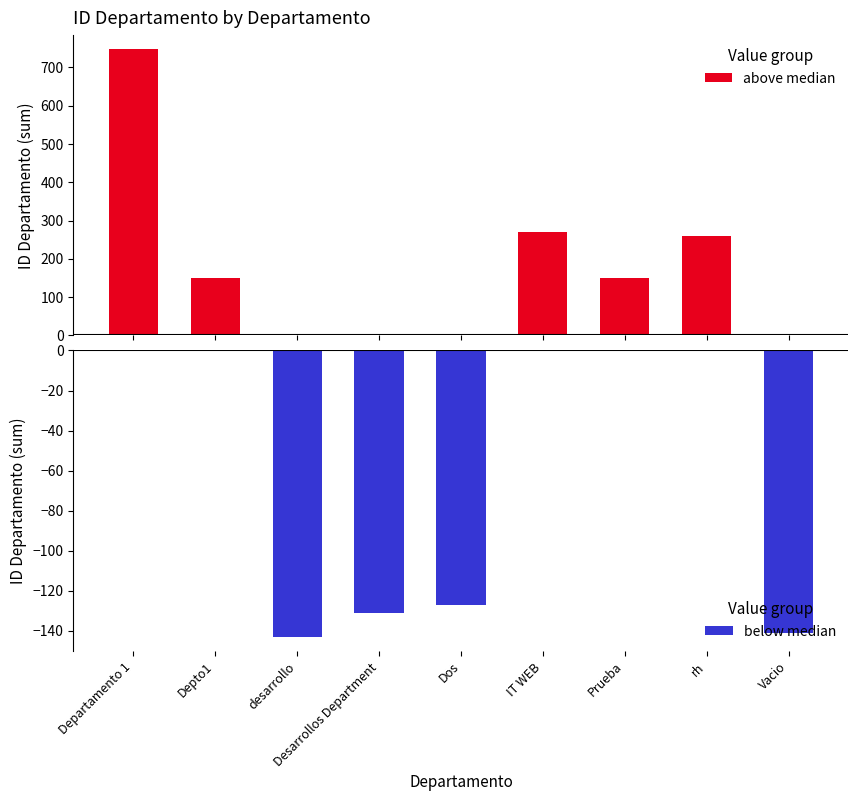

Rank the series by their maximum value, from lowest to highest.

below median, above median